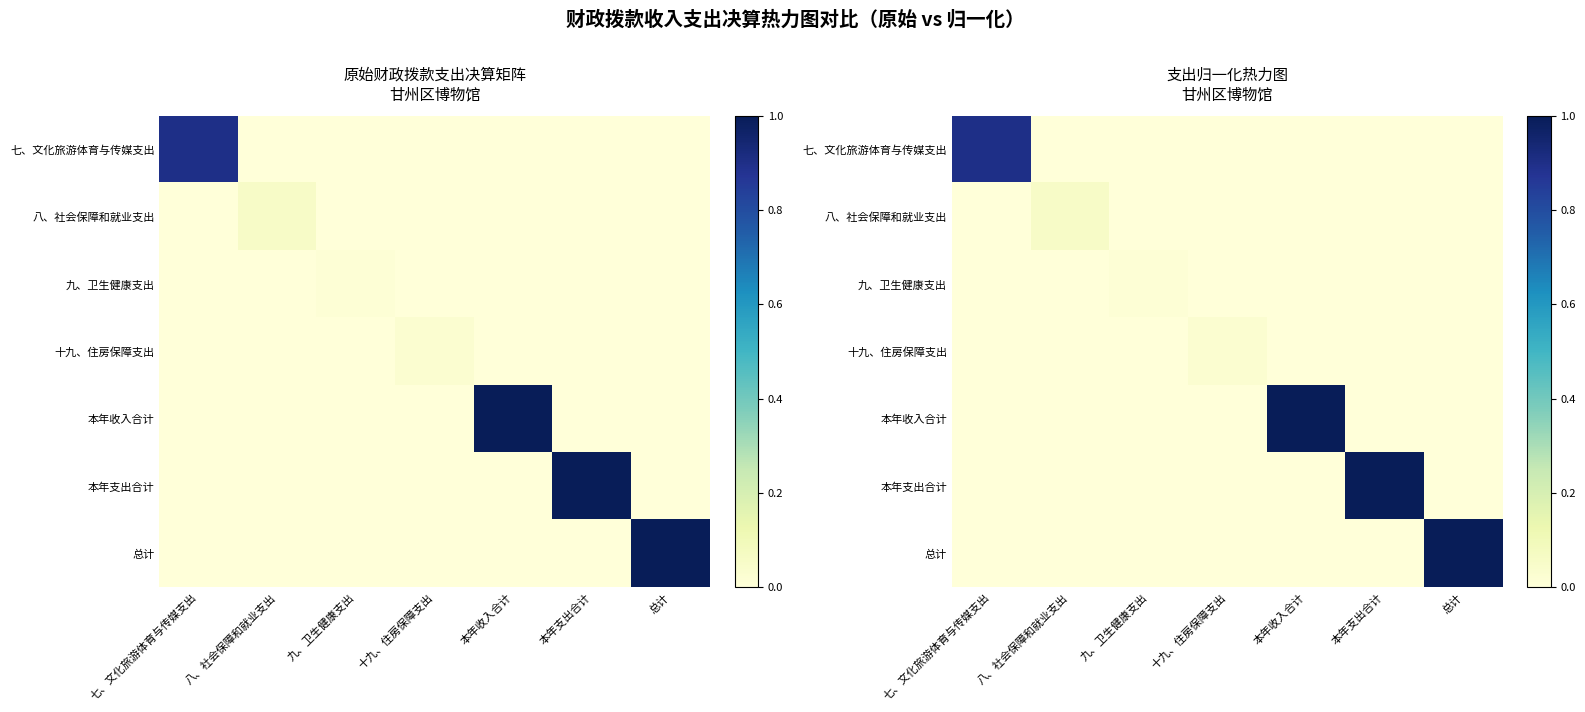

Is the value of 本年支出合计 at 八、社会保障和就业支出 greater than the value of 十九、住房保障支出 at 八、社会保障和就业支出?

No